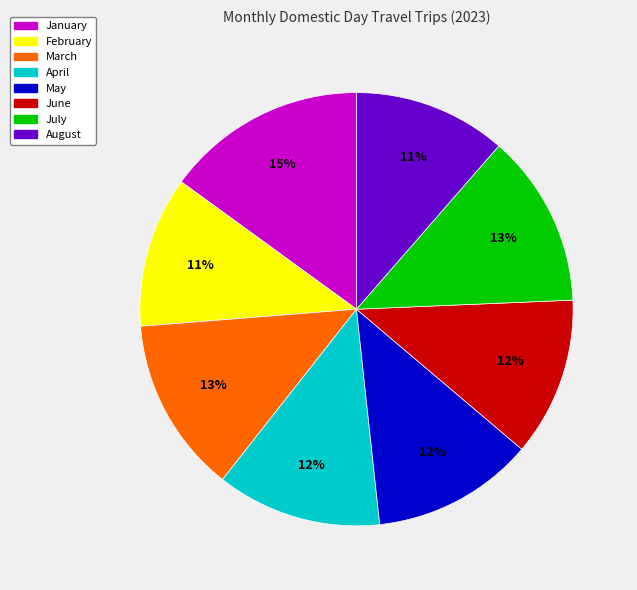

How many segments does this pie chart have?

8